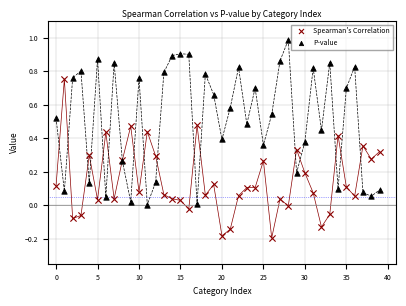

What are all the series names shown in the legend?

Spearman's Correlation, P-value